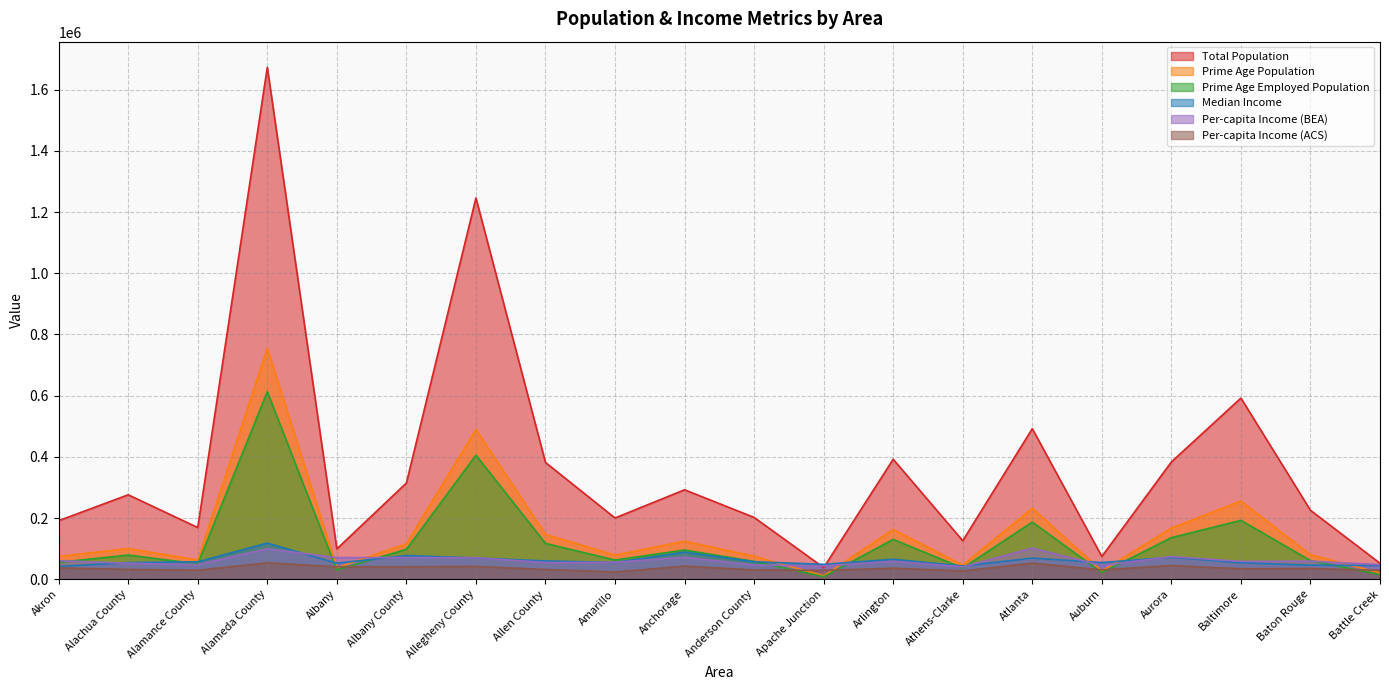

In Median Income, how many points are lower than both neighbors (excluding endpoints)?

5